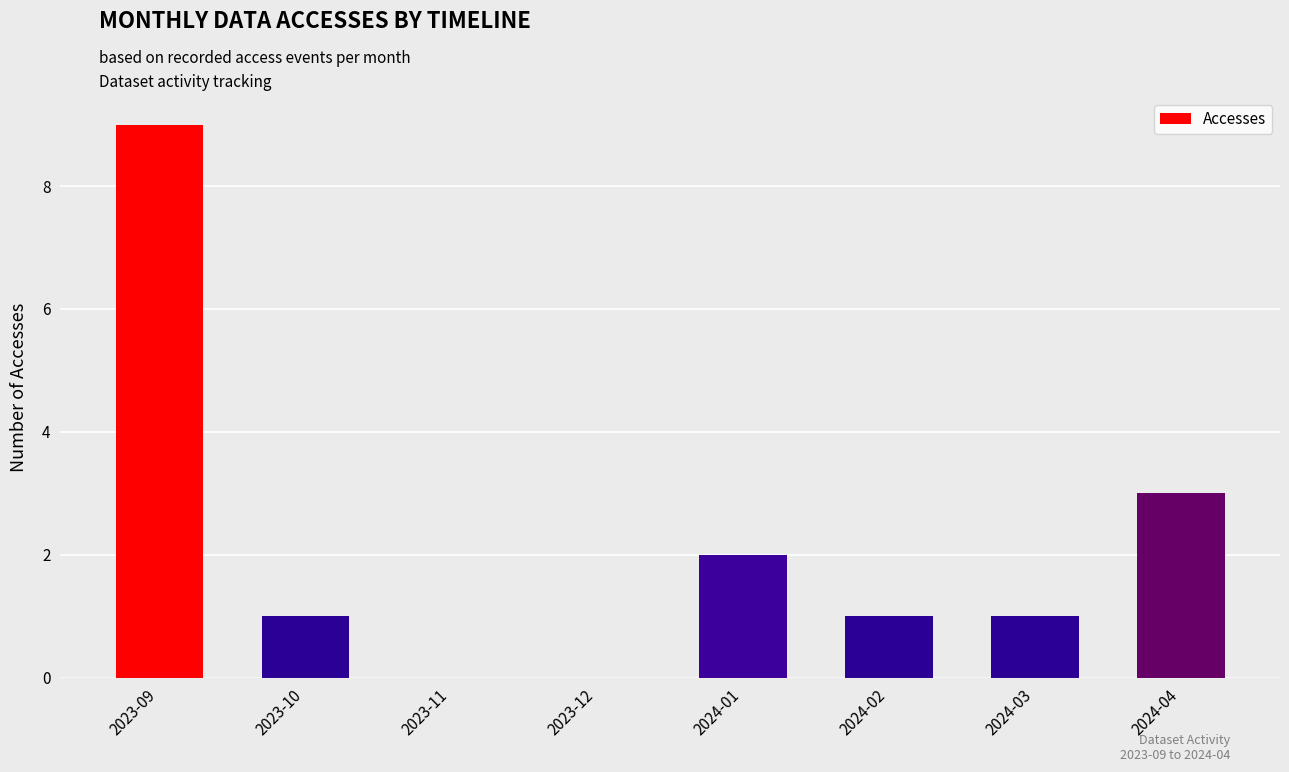

Which category has the highest value across all series?

2023-09